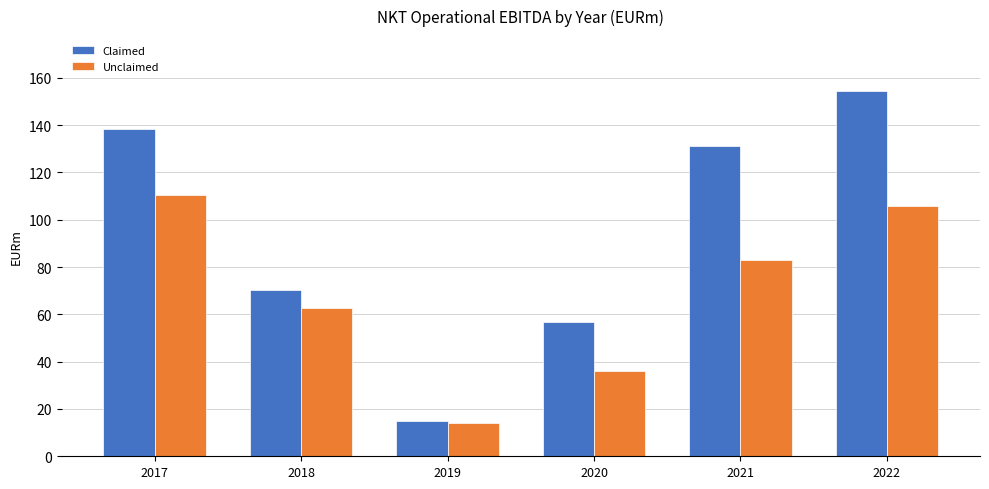

Reading left to right, extract all data points from this chart.

Claimed: 2017=138.3	2018=70.2	2019=15.1	2020=56.7	2021=131.1	2022=154.5
Unclaimed: 2017=110.6	2018=62.9	2019=14.1	2020=35.9	2021=83.1	2022=105.9